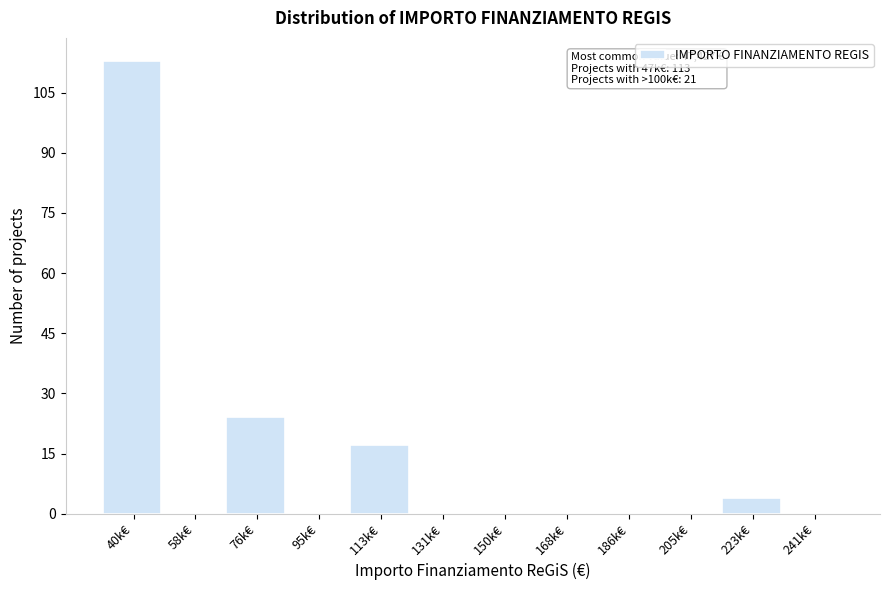

Reading left to right, transcribe all the data shown in this chart.

40k€=113	58k€=0	76k€=24	95k€=0	113k€=17	131k€=0	150k€=0	168k€=0	186k€=0	205k€=0	223k€=4	241k€=0